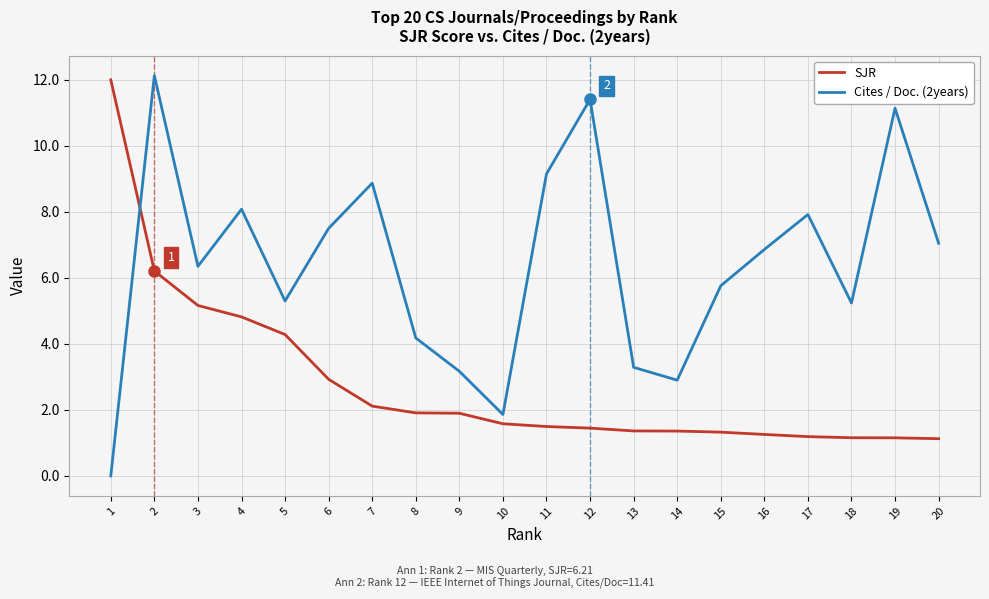

At 10, list the series in order from largest to smallest.

Cites / Doc. (2years), SJR